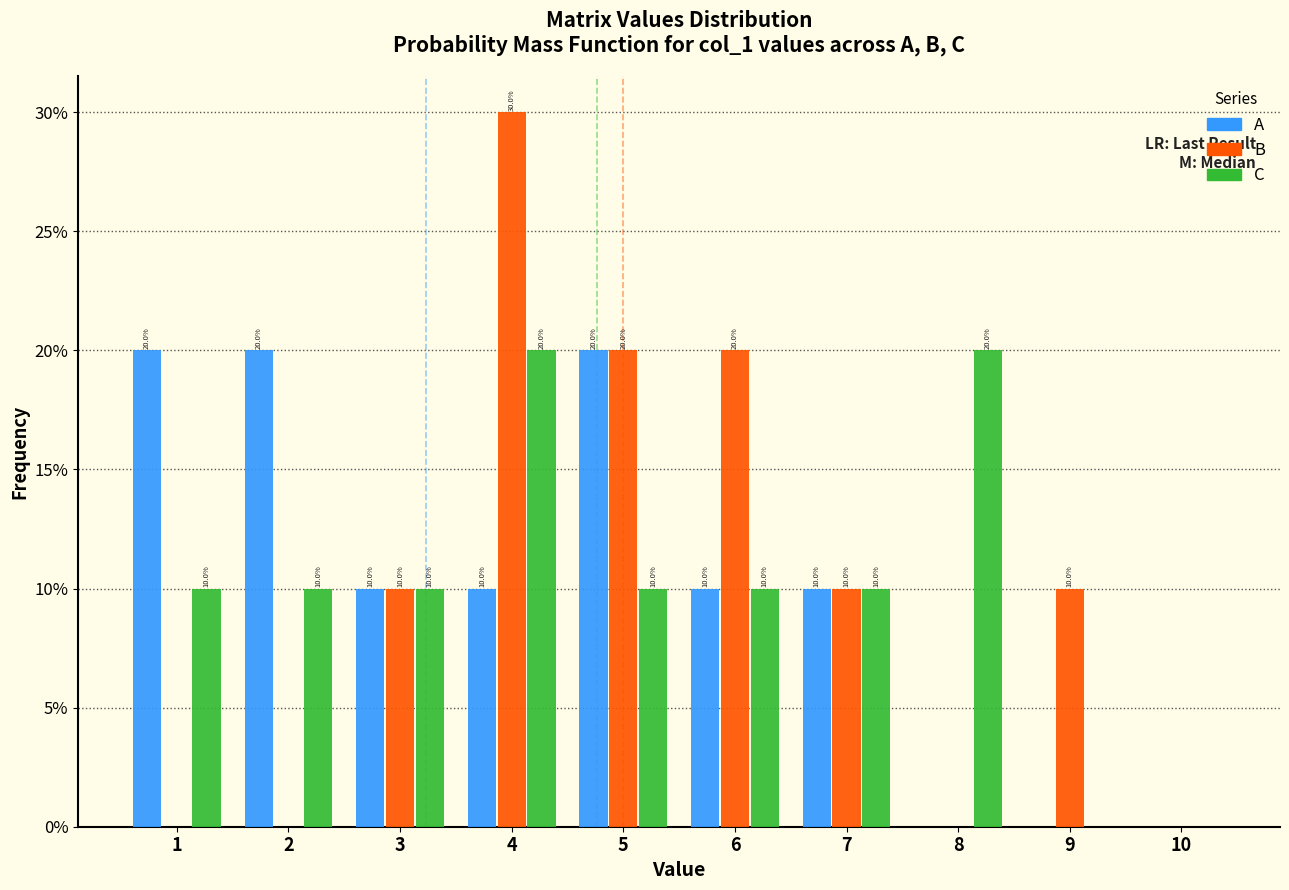

In the B series, which range on the x-axis has the tallest bar?

3.5 to 4.5